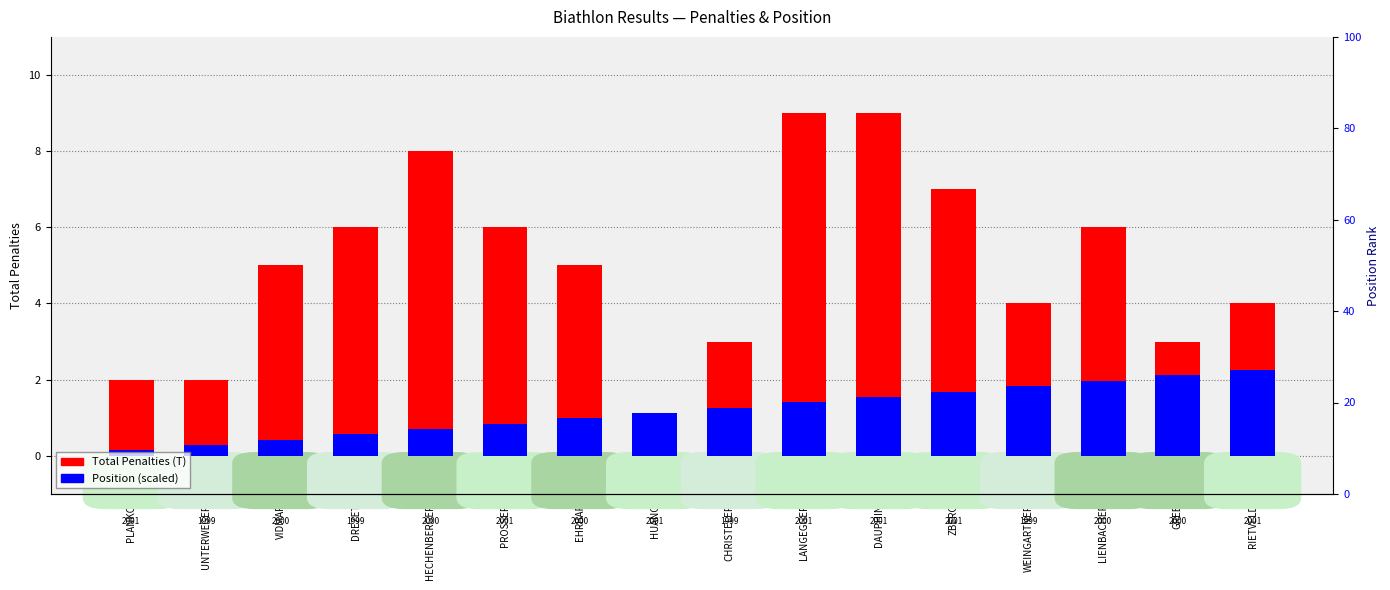

True or false: Position (scaled) has a value of 1.0 at EHRBAR.

True